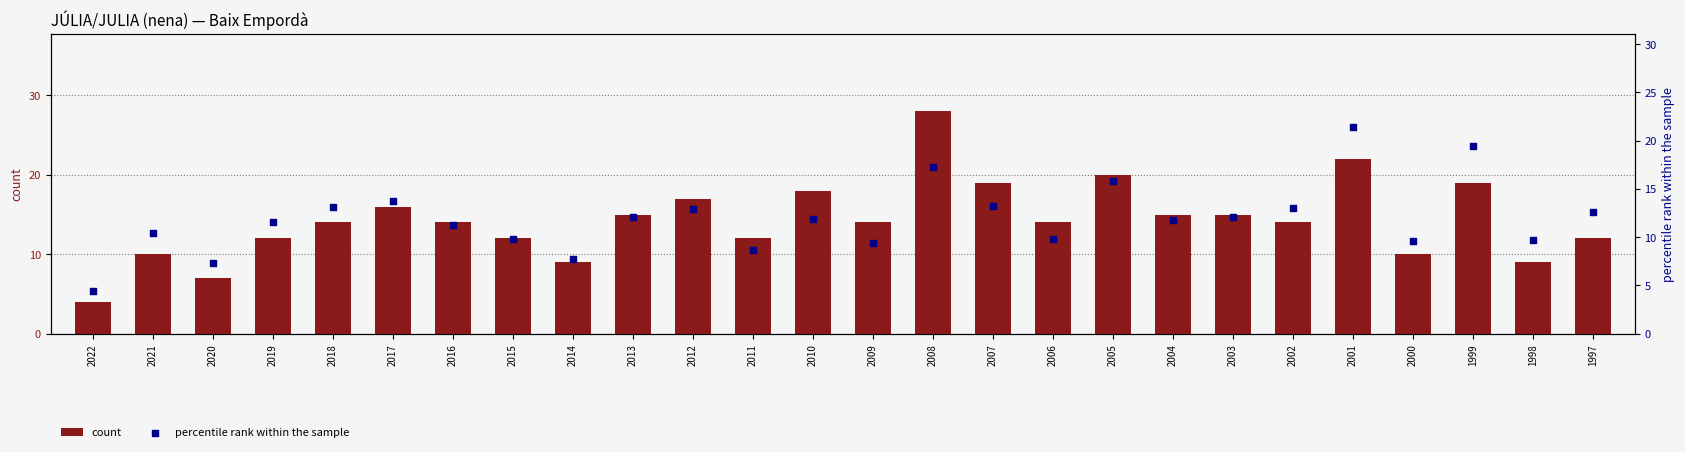

At which category is the sum across all series the highest?

2008